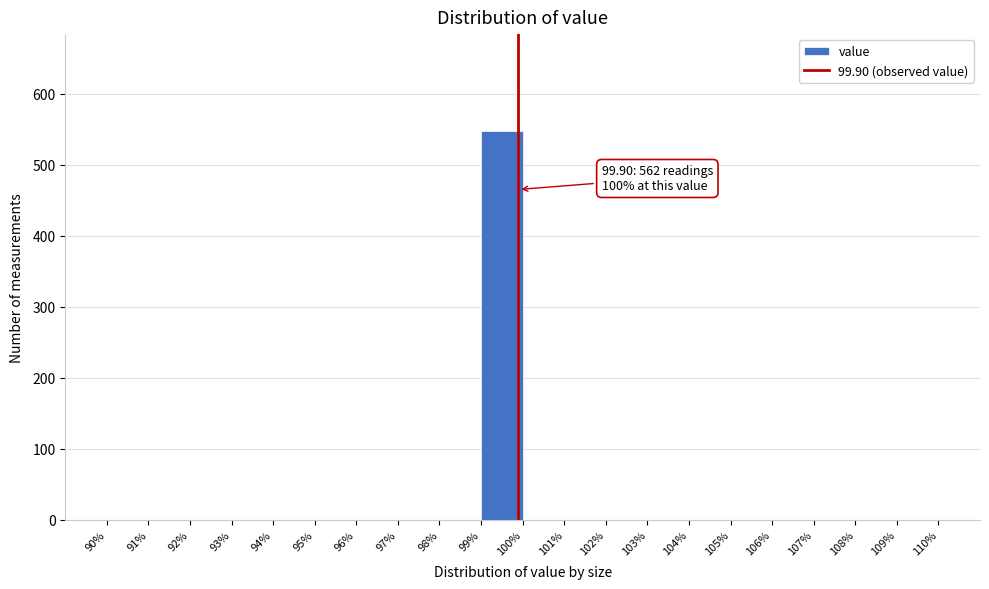

Which range on the x-axis has the tallest bar?

99% to 100%